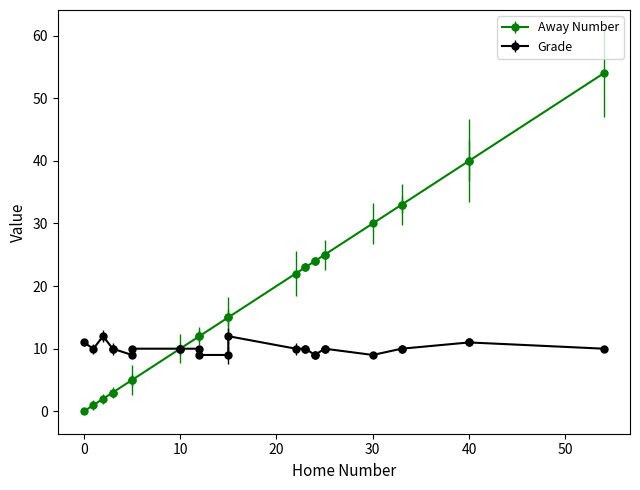

True or false: Grade and Away Number cross at least once.

True